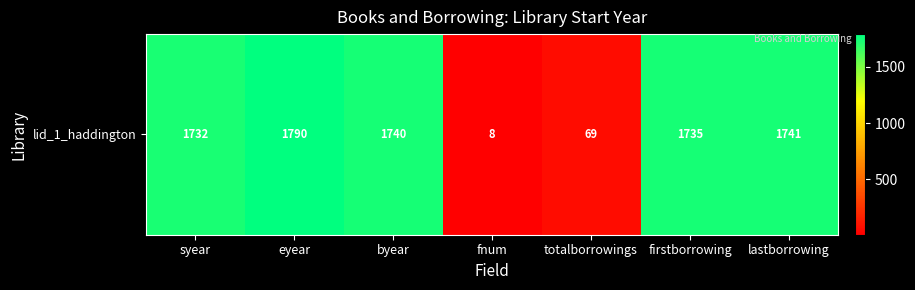

At which label does the data first exceed 1735?

eyear